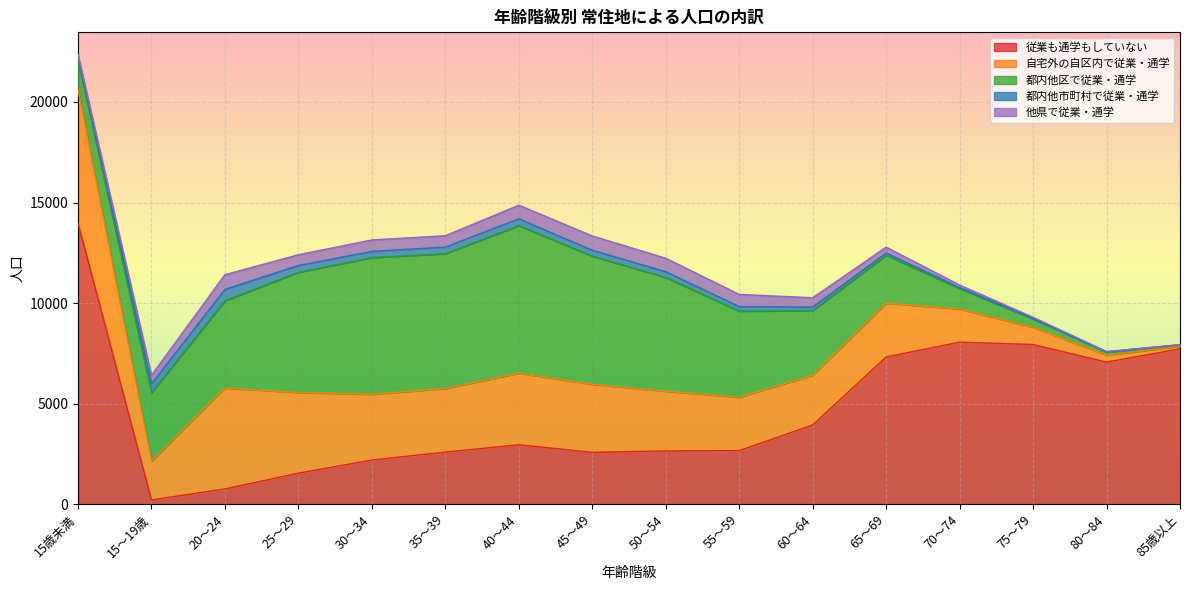

Reading right to left, list all the values displayed in this chart.

従業も通学もしていない: 7723	7064	7939	8056	7318	3937	2661	2646	2575	2952	2586	2194	1540	756	209	13963
自宅外の自区内で従業・通学: 130	341	860	1654	2679	2476	2659	2973	3387	3564	3166	3272	4014	5020	1930	6642
都内他区で従業・通学: 67	162	416	1012	2385	3213	4279	5656	6373	7337	6706	6794	5977	4339	3407	1474
都内他市町村で従業・通学: 2	7	22	51	111	177	224	284	290	338	326	309	338	566	437	168
他県で従業・通学: 10	17	56	124	290	461	608	671	713	677	566	571	535	731	426	100